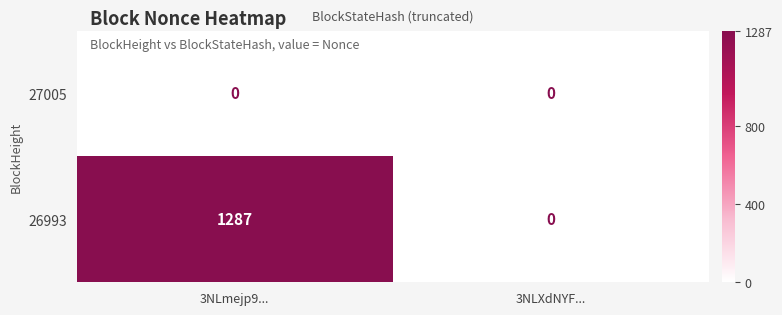

What is the sum of all 26993 values?

1287